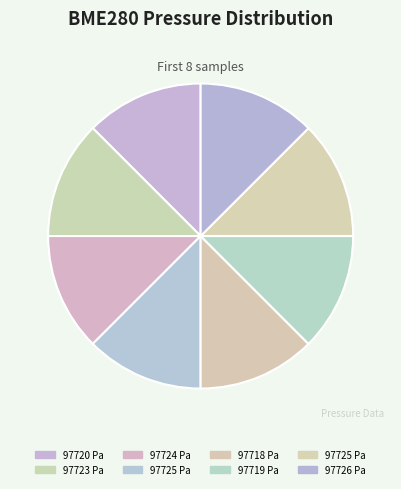

How many segments does this pie chart have?

8